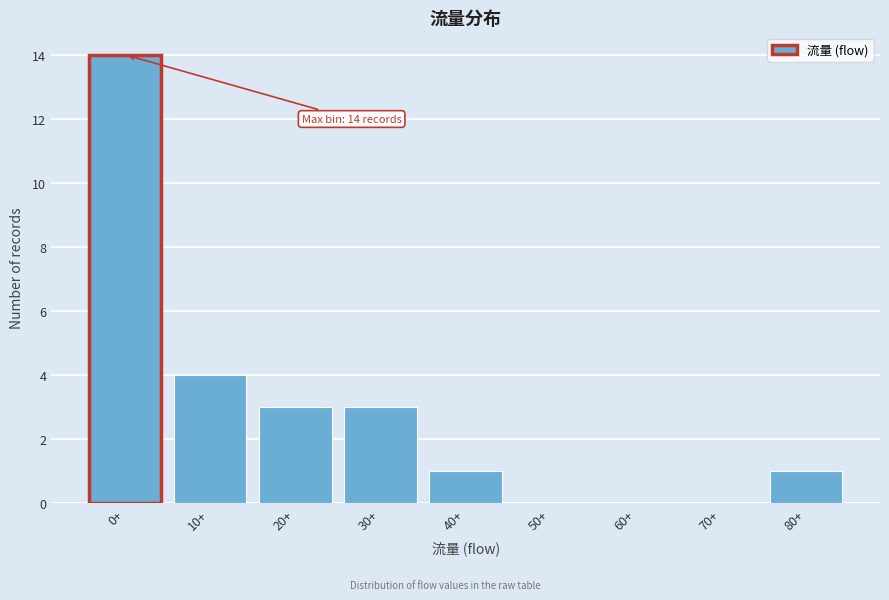

Reading left to right, what are all the values shown in this chart?

0+=14	10+=4	20+=3	30+=3	40+=1	50+=0	60+=0	70+=0	80+=1